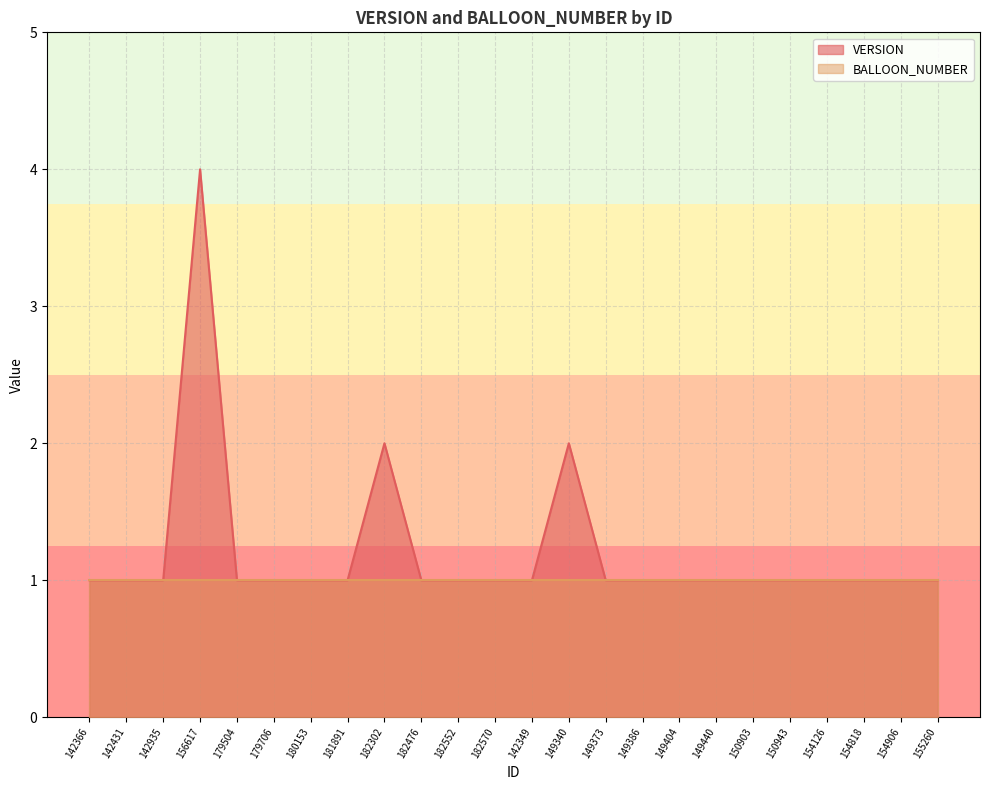

Reading left to right, list all the values displayed in this chart.

1	1	1	4	1	1	1	1	2	1	1	1	1	2	1	1	1	1	1	1	1	1	1	1